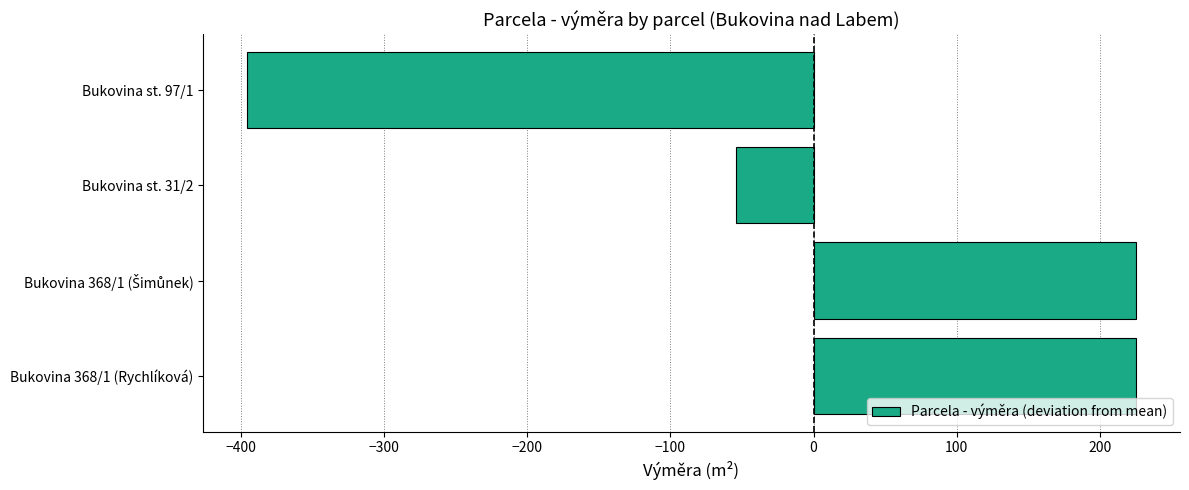

Is it true that the value at Bukovina st. 31/2 is -20.8?

False